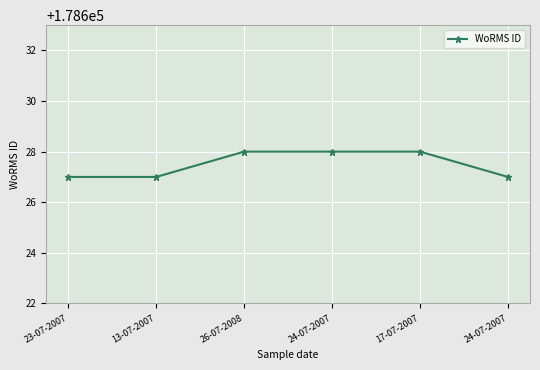

What is the label of the 2nd point from the right?

17-07-2007